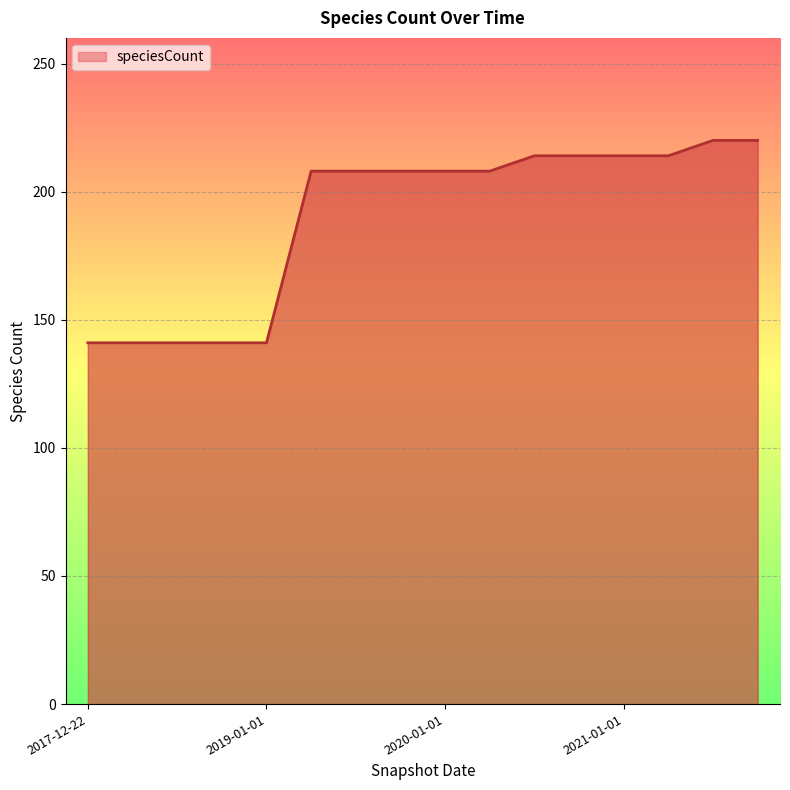

Does the chart display data point markers on the line(s)?

No